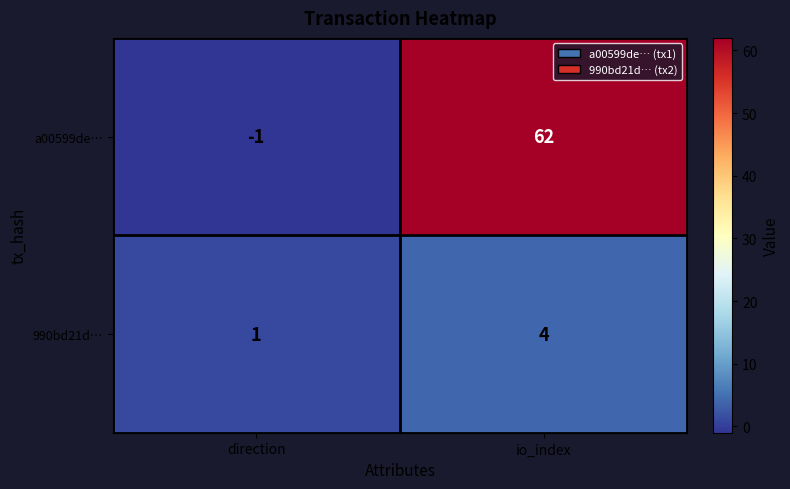

Count the number of data series in this chart.

2